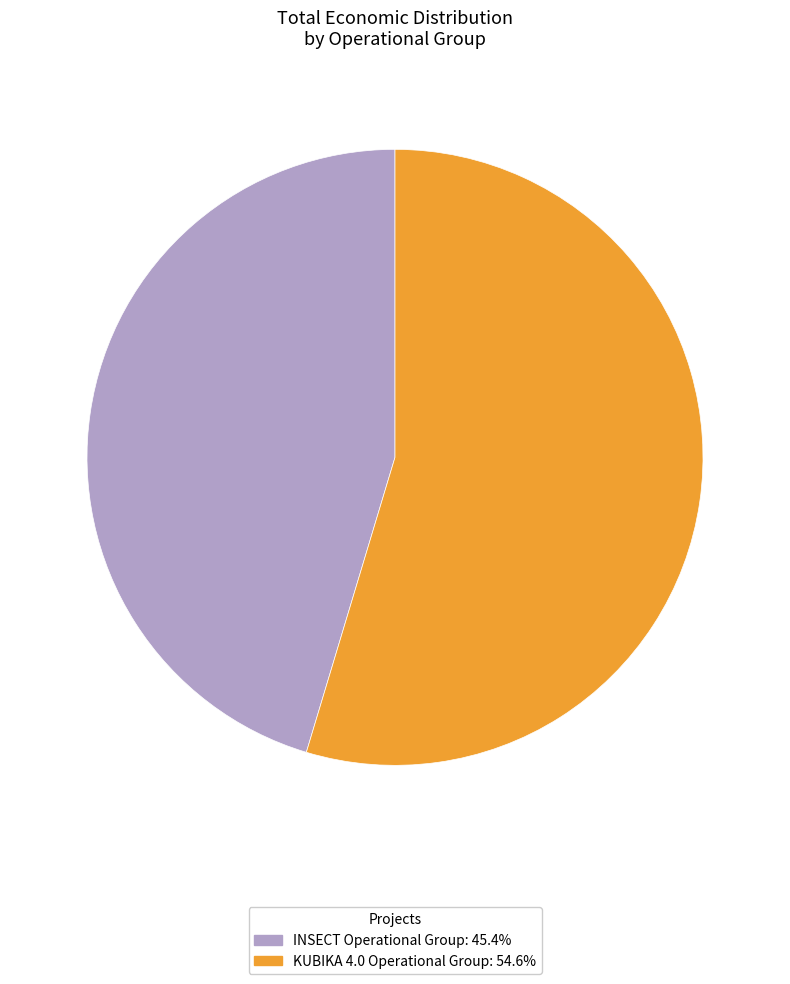

Does INSECT Operational Group account for over 50% of the chart?

No